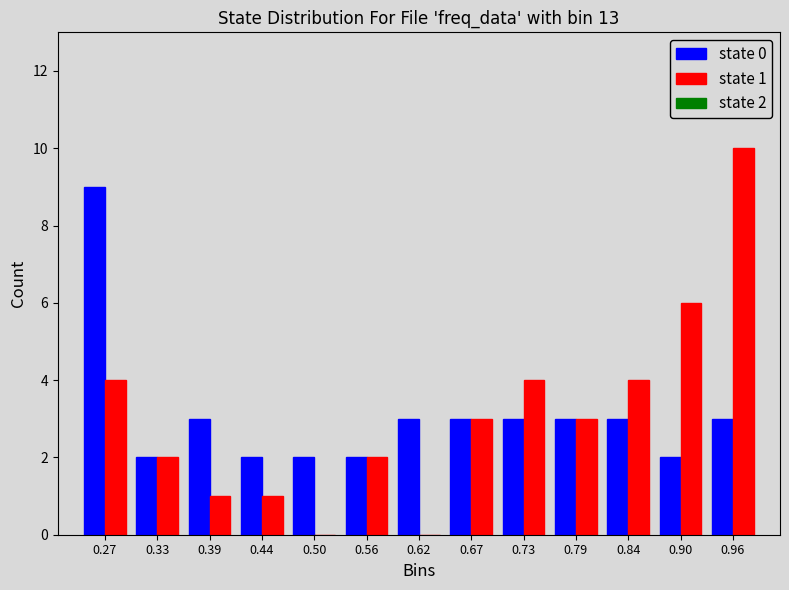

In the state 1 series, which range on the x-axis has the tallest bar?

0.93 to 0.99